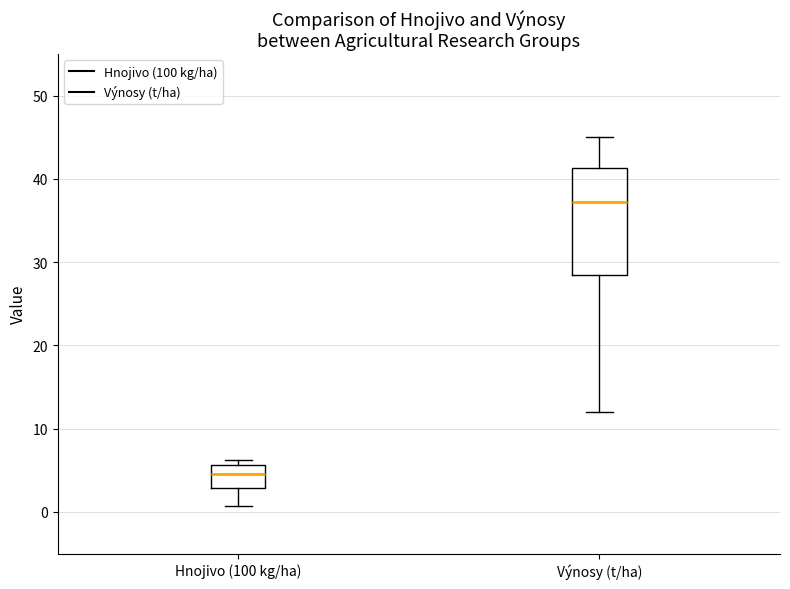

Reading left to right, read every box against the y-axis: the position of its median line, the range the box covers, and the ends of its whiskers. The values are not printed on the chart, so give them approximately, as read against the axis.

Hnojivo (100 kg/ha): median 5, box 3 to 6, whiskers 1 to 6 (just above the box's upper edge)
Výnosy (t/ha): median 37, box 28 to 41, whiskers 12 to 45